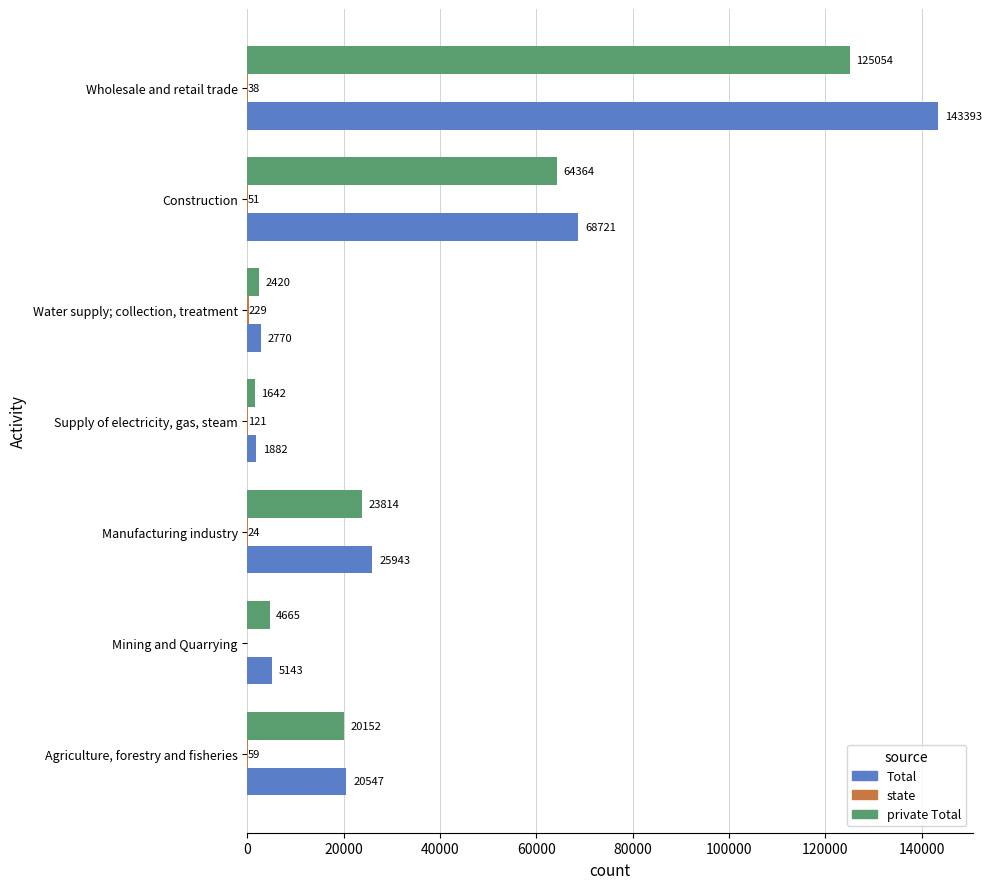

Is it true that Total equals 2770 at Water supply; collection, treatment?

True